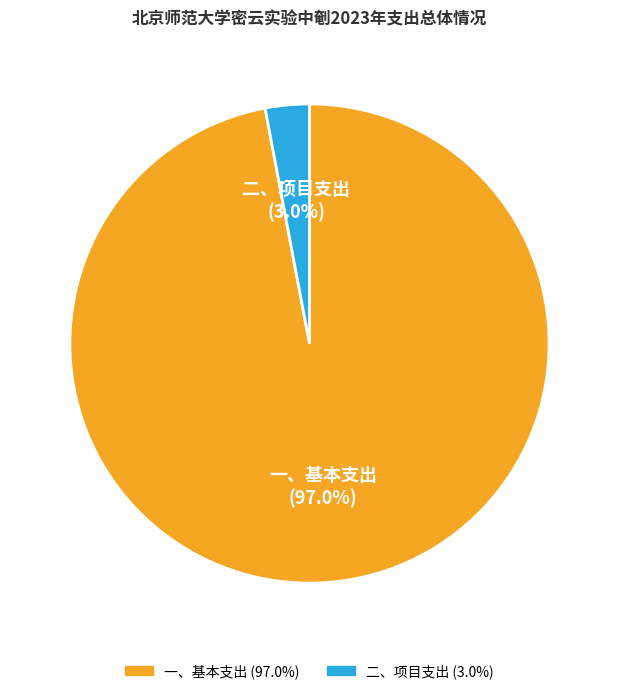

Count the number of slices in the pie.

2